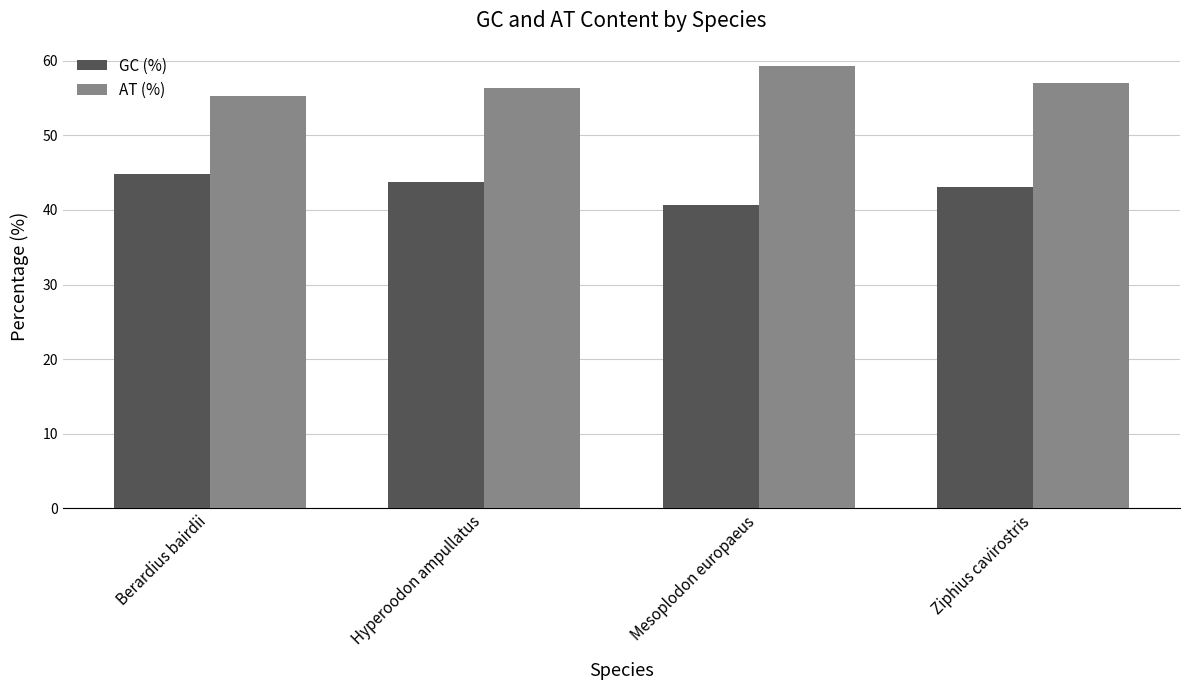

True or false: AT (%) has a value of 36.4 at Ziphius cavirostris.

False